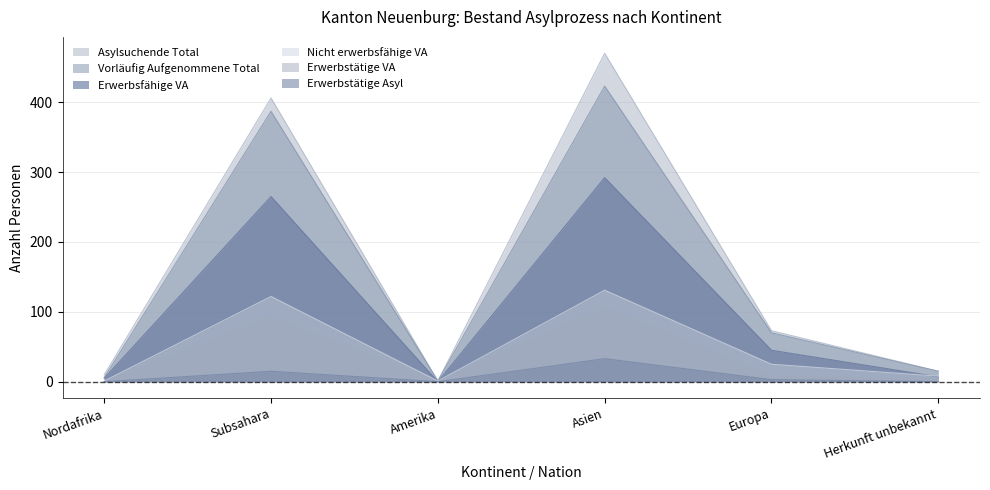

At which category is the sum across all series the highest?

Asien